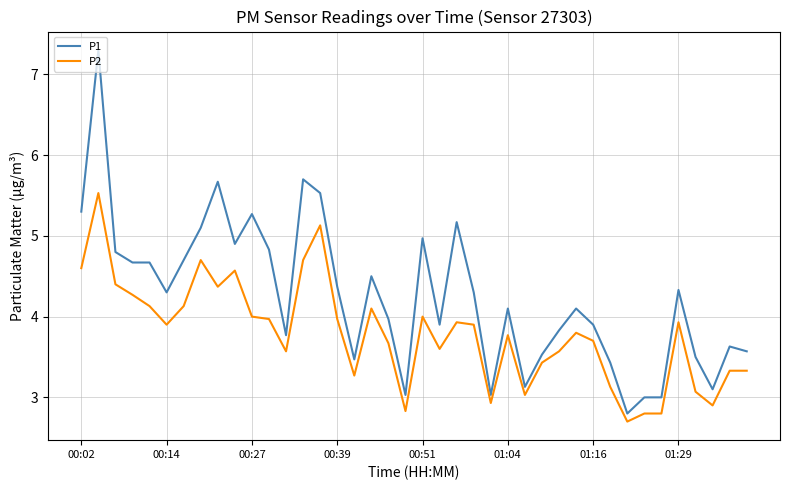

True or false: P2 and P1 intersect in this chart.

False